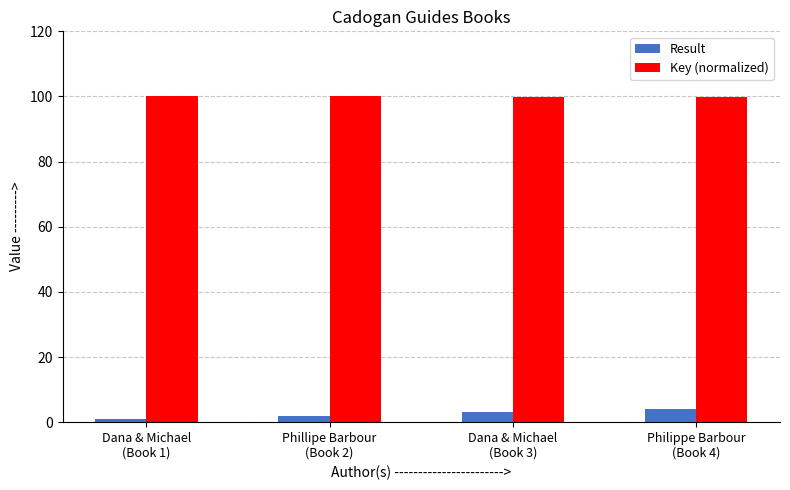

Which series has the largest total across all categories?

Key (normalized)